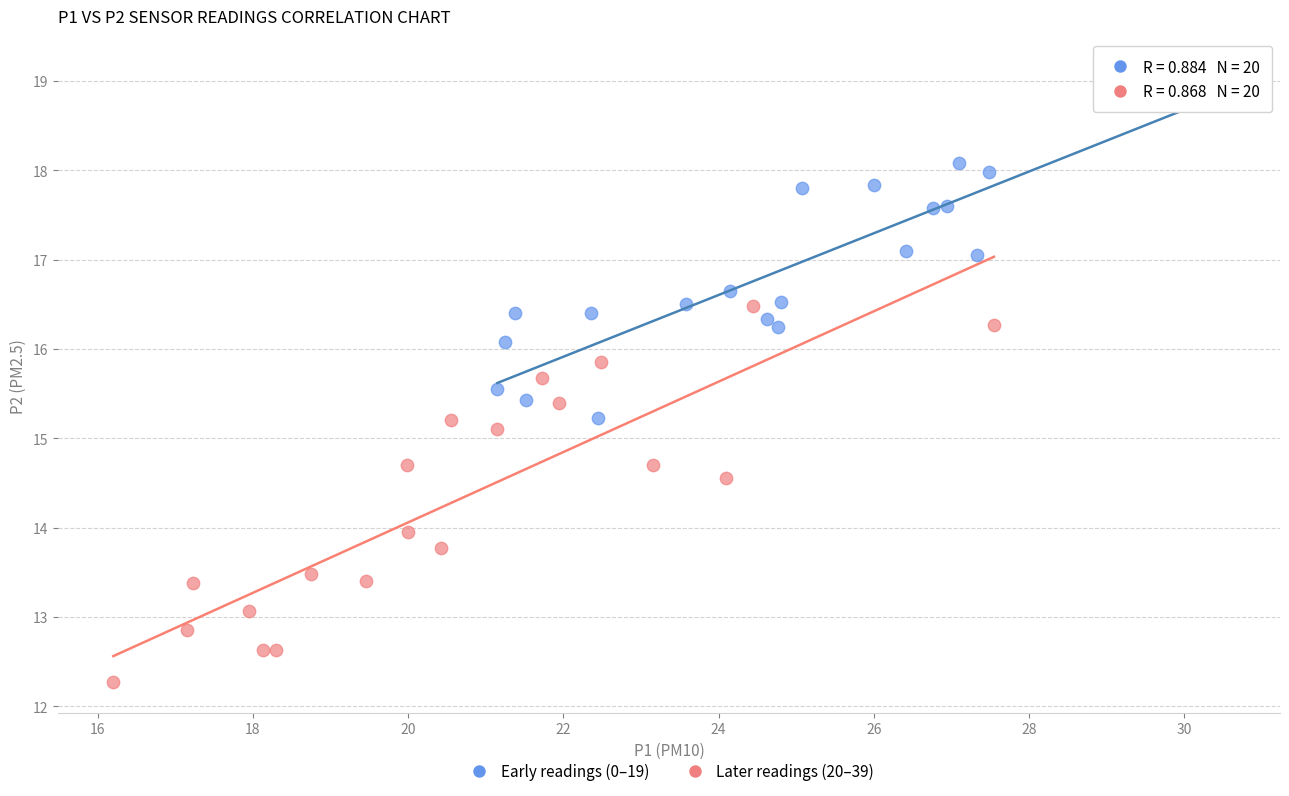

Which series has the largest Y range (max minus min)?

Later readings (20–39)